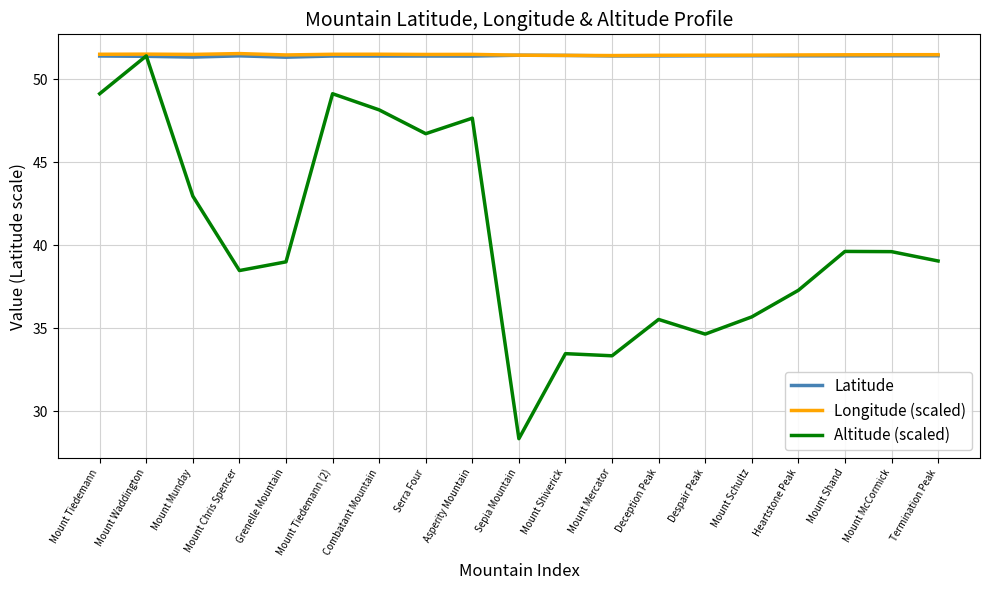

Is it true that Altitude (scaled) equals 9.9 at Sepia Mountain?

False